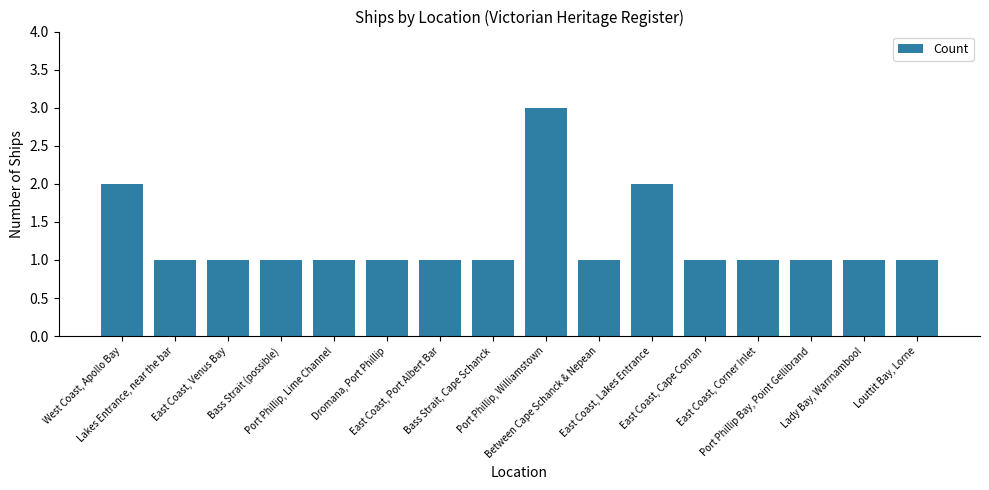

What position from the left is Port Phillip, Lime Channel?

5